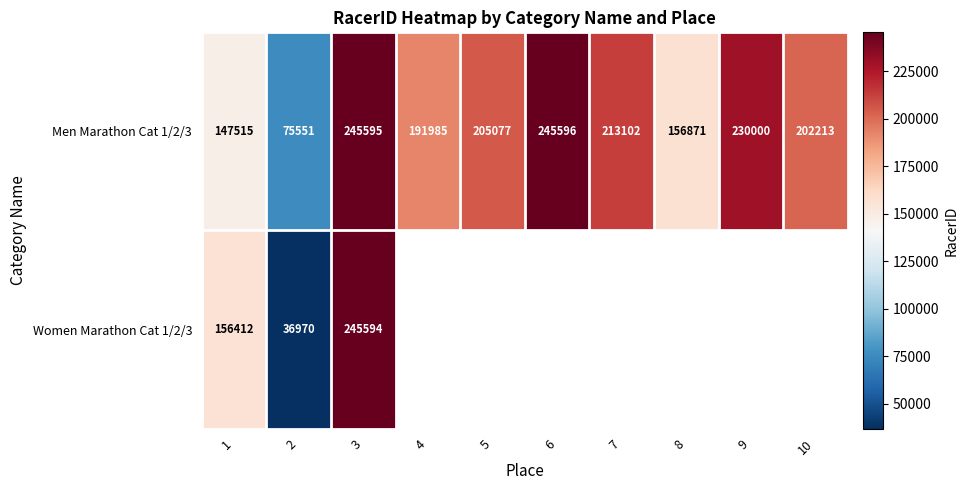

Between 9 and 4, which is larger?

9